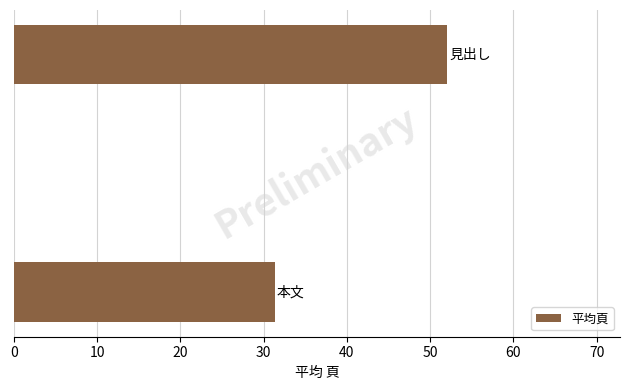

What is the maximum value shown in the chart?

52.0